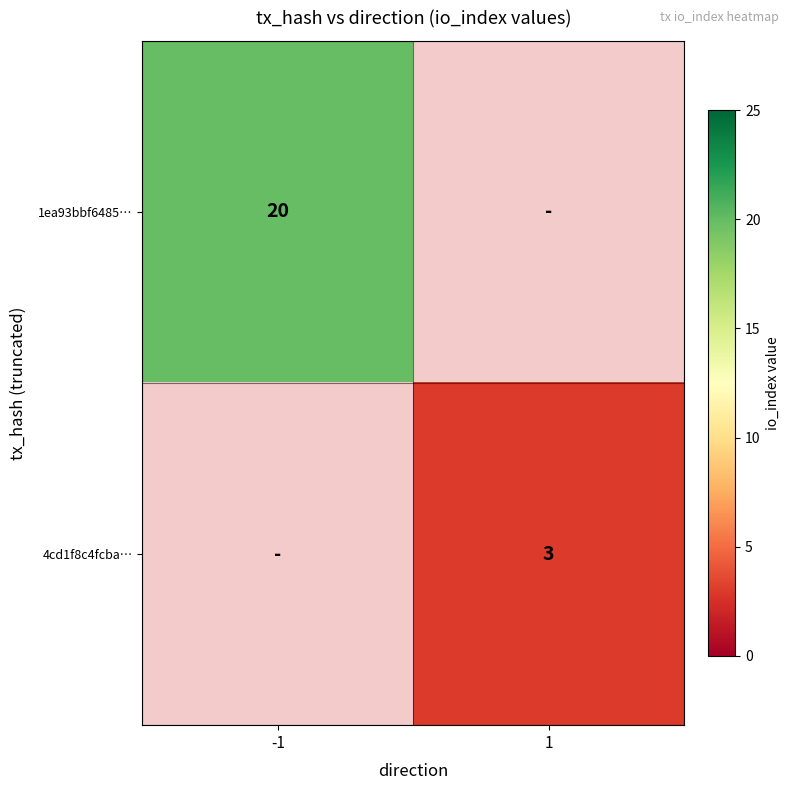

The 1ea93bbf6485… series shows 20 at -1. True or false?

True